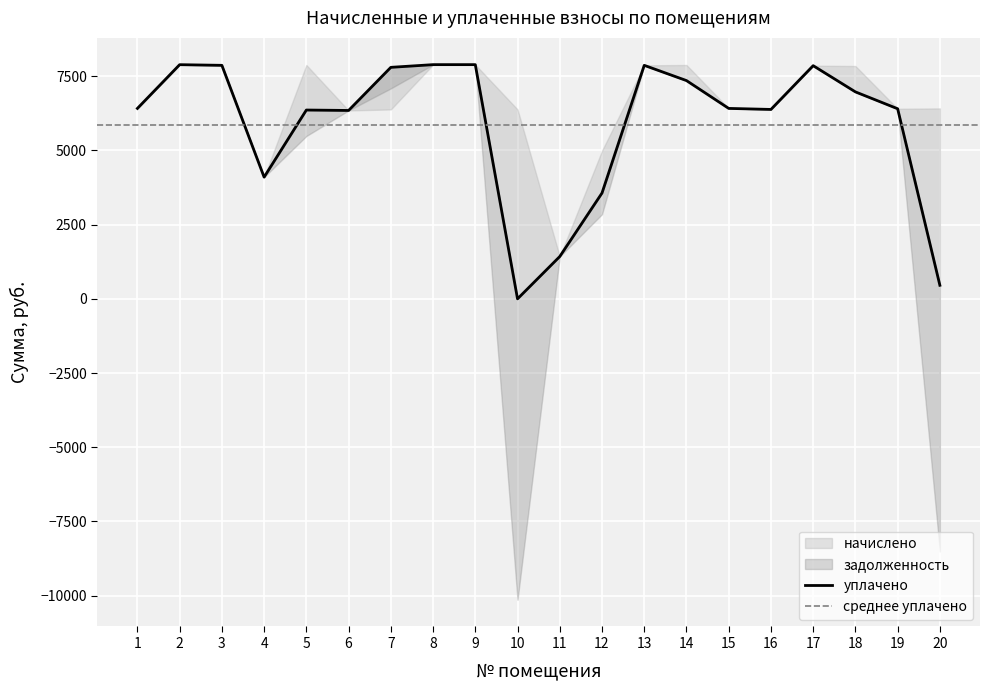

How many times do уплачено and задолженность cross each other?

3